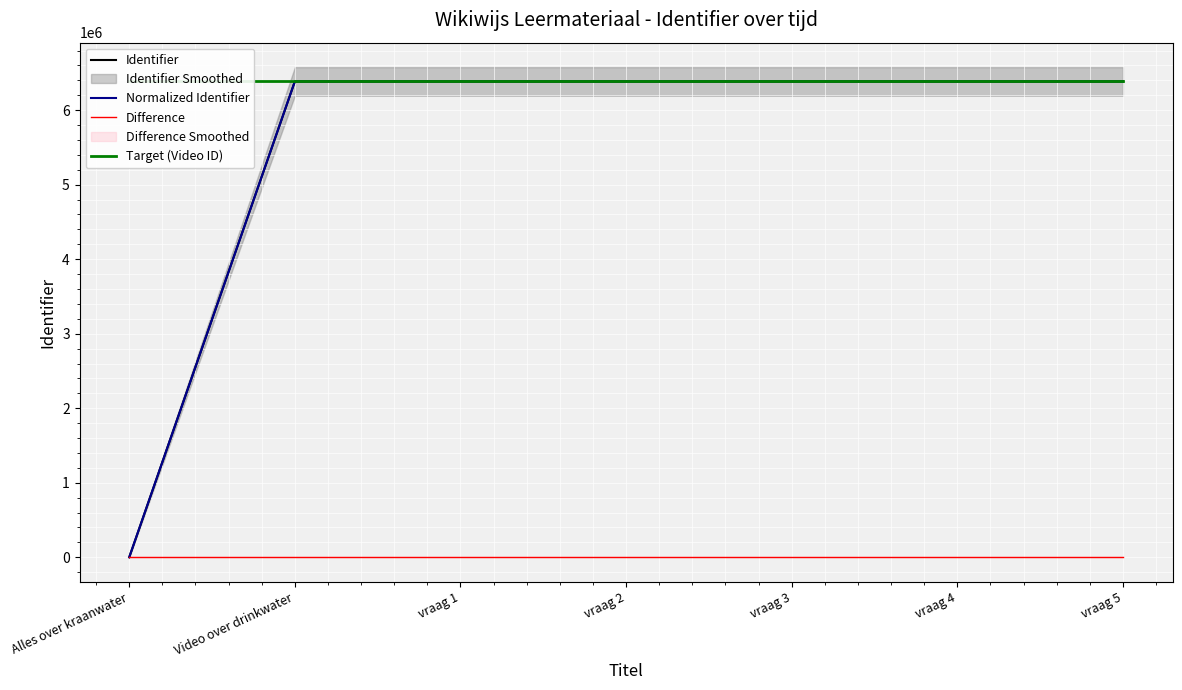

True or false: Normalized Identifier and Difference cross at least once.

False